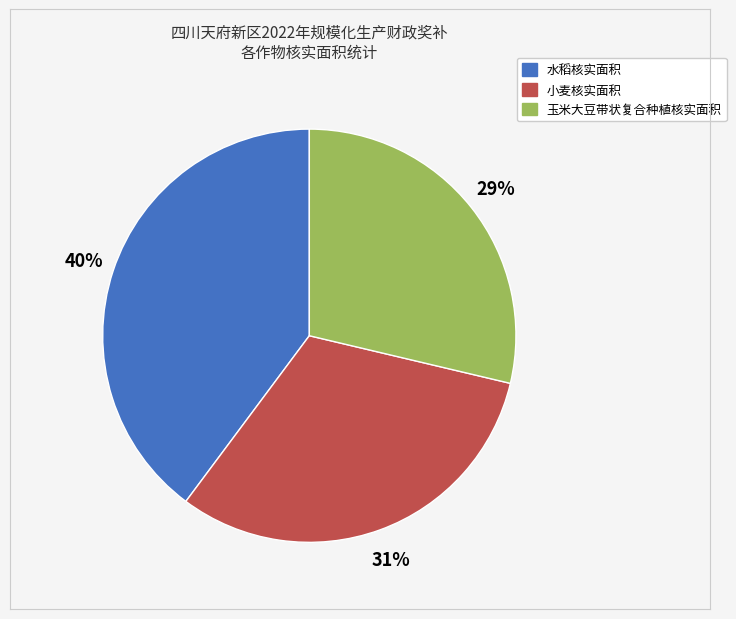

To the nearest percent, what is the difference between the largest and smallest slice percentages?

11%